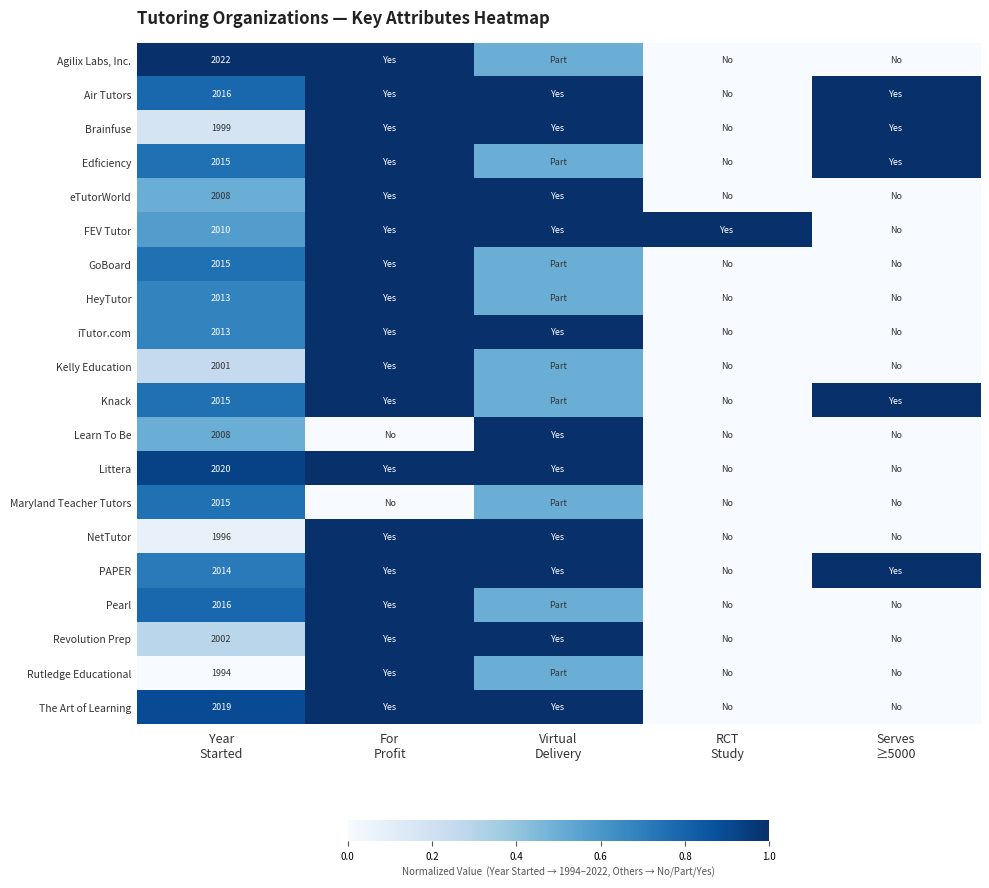

How many values in HeyTutor are above zero?

3